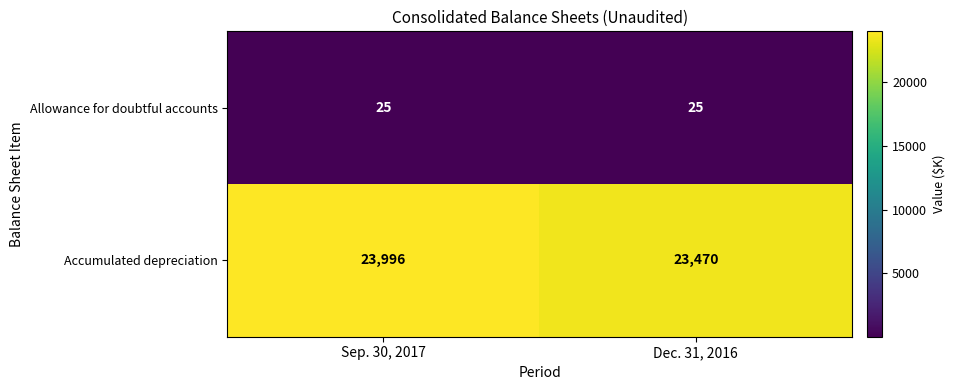

Read the Allowance for doubtful accounts value at Sep. 30, 2017.

25